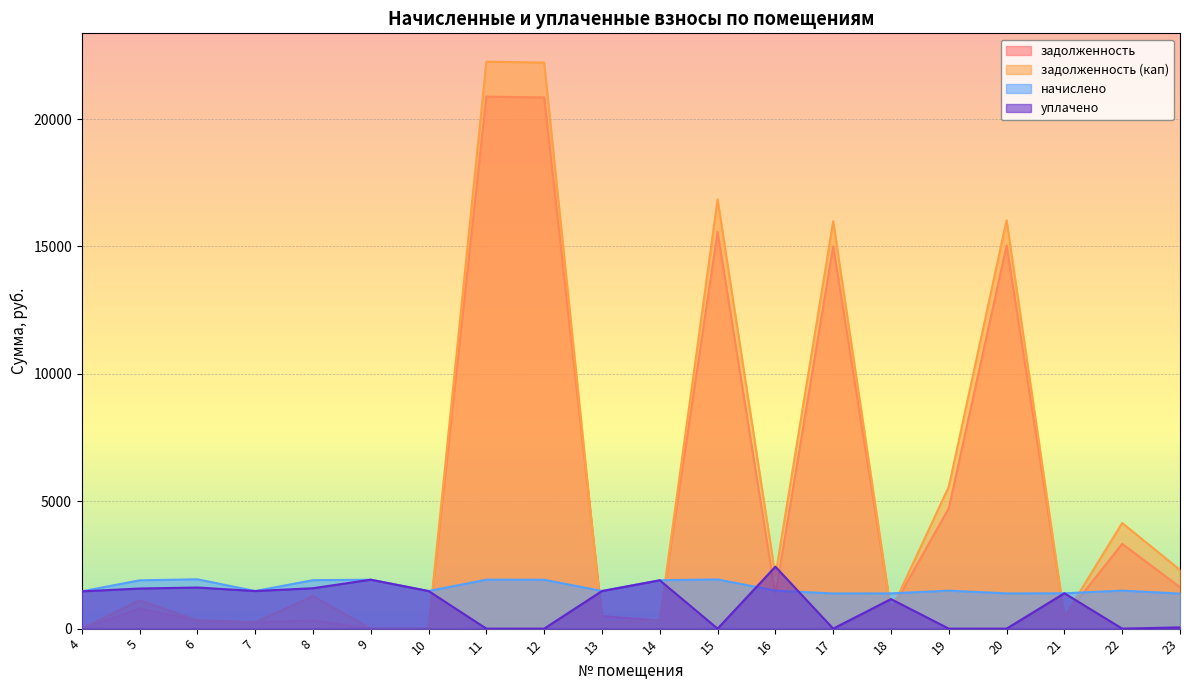

What is the total value across all series at 10?

2951.0